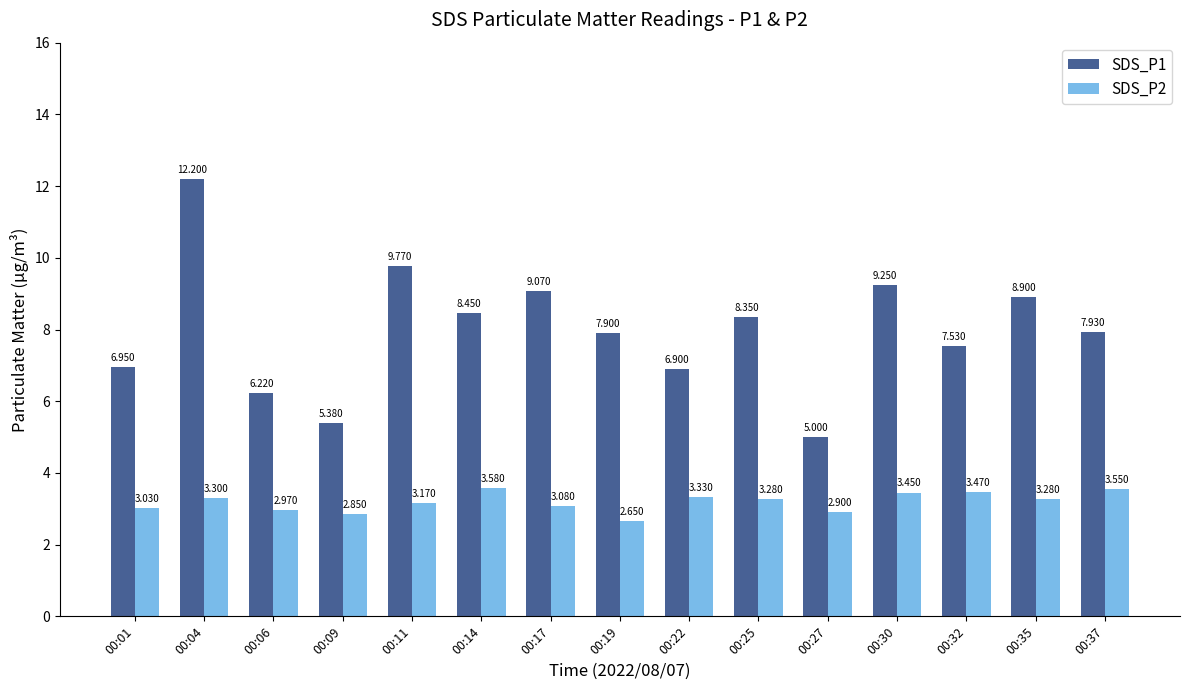

What is the difference between the SDS_P1 values at 00:09 and 00:27?

0.4